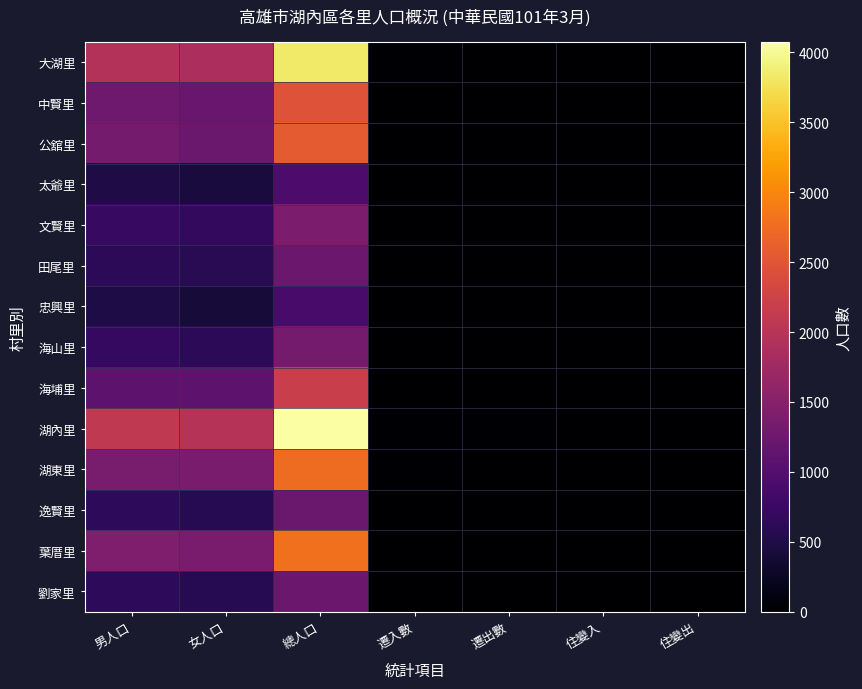

Reading left to right, transcribe all the data shown in this chart.

大湖里: 男人口=1956	女人口=1867	總人口=3823	遷入數=28	遷出數=13	住變入=4	住變出=9
中賢里: 男人口=1262	女人口=1201	總人口=2463	遷入數=8	遷出數=9	住變入=12	住變出=3
公舘里: 男人口=1330	女人口=1218	總人口=2548	遷入數=6	遷出數=6	住變入=9	住變出=5
太爺里: 男人口=503	女人口=432	總人口=935	遷入數=1	遷出數=6	住變入=0	住變出=1
文賢里: 男人口=722	女人口=672	總人口=1394	遷入數=8	遷出數=5	住變入=1	住變出=1
田尾里: 男人口=629	女人口=601	總人口=1230	遷入數=2	遷出數=6	住變入=6	住變出=0
忠興里: 男人口=480	女人口=407	總人口=887	遷入數=7	遷出數=4	住變入=0	住變出=0
海山里: 男人口=693	女人口=634	總人口=1327	遷入數=10	遷出數=15	住變入=2	住變出=6
海埔里: 男人口=1097	女人口=1088	總人口=2185	遷入數=7	遷出數=7	住變入=1	住變出=2
湖內里: 男人口=2091	女人口=1984	總人口=4075	遷入數=28	遷出數=24	住變入=5	住變出=8
湖東里: 男人口=1365	女人口=1382	總人口=2747	遷入數=25	遷出數=14	住變入=0	住變出=3
逸賢里: 男人口=649	女人口=574	總人口=1223	遷入數=11	遷出數=3	住變入=0	住變出=1
葉厝里: 男人口=1420	女人口=1374	總人口=2794	遷入數=5	遷出數=12	住變入=7	住變出=7
劉家里: 男人口=650	女人口=585	總人口=1235	遷入數=7	遷出數=4	住變入=2	住變出=3